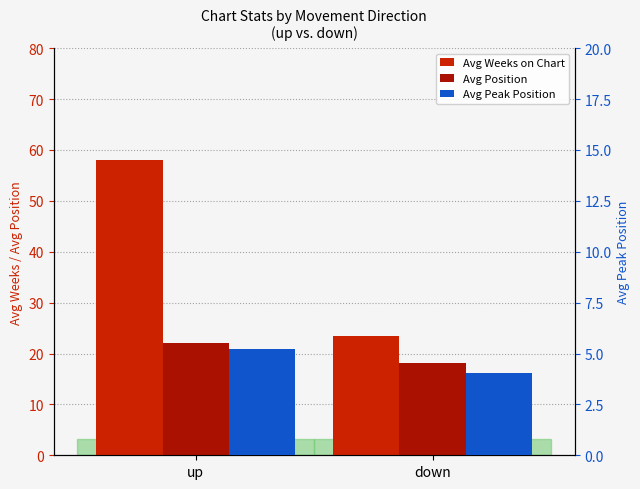

Is the value of Avg Position at up greater than the value of Avg Peak Position at down?

Yes